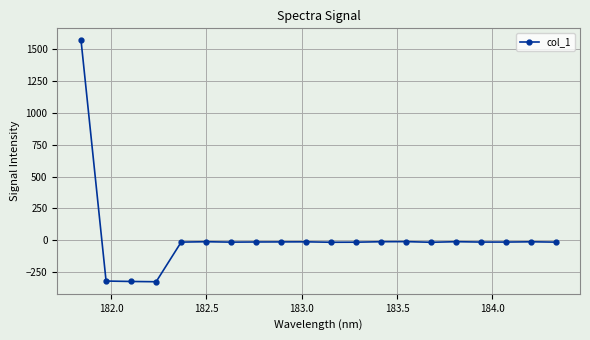

Does the chart have visible grid lines?

Yes